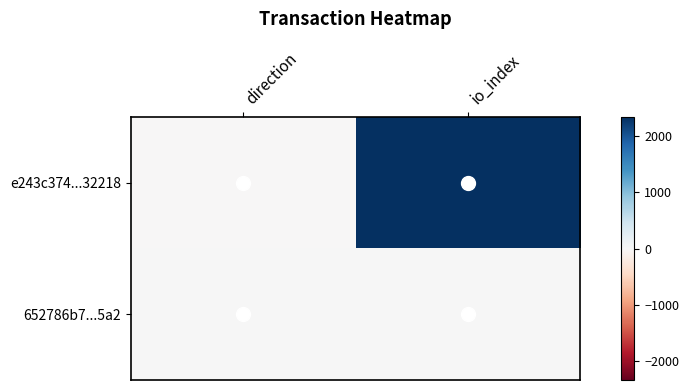

List the series in order of their overall mean, highest first.

e243c374...32218, 652786b7...5a2